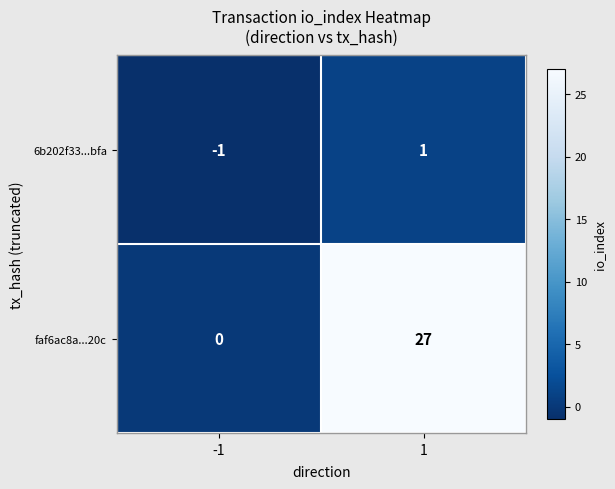

Reading right to left, transcribe all the data shown in this chart.

6b202f33...bfa: 1	-1
faf6ac8a...20c: 27	0